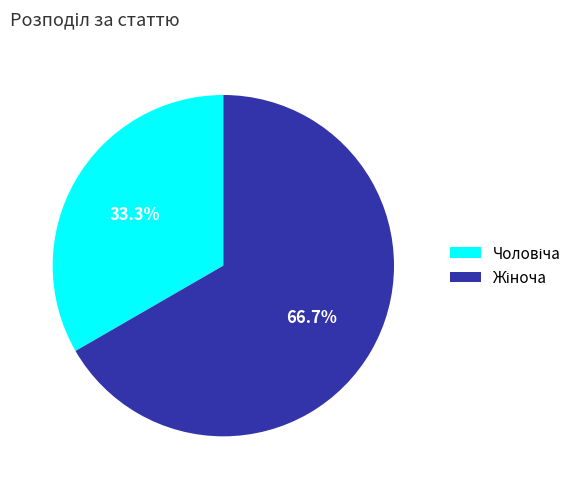

Is there a majority slice in this chart?

Yes